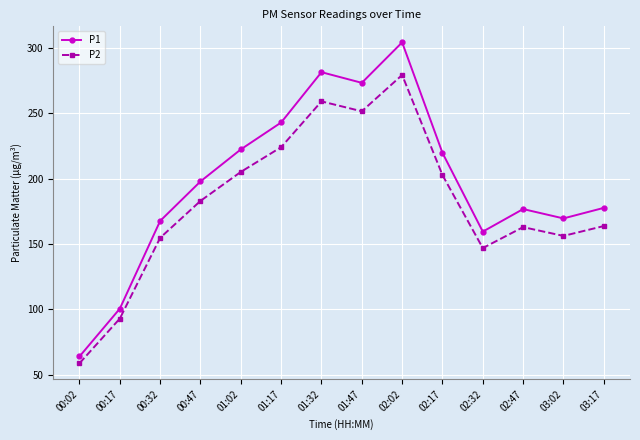

Is the value of P1 at 01:47 greater than the value of P2 at 00:47?

Yes